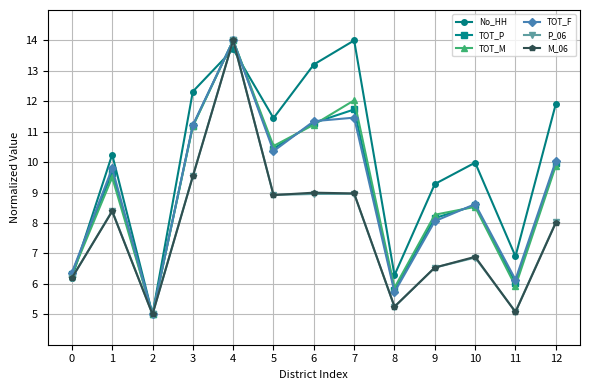

What is the value of the M_06 point at the 5th from the left?

14.0